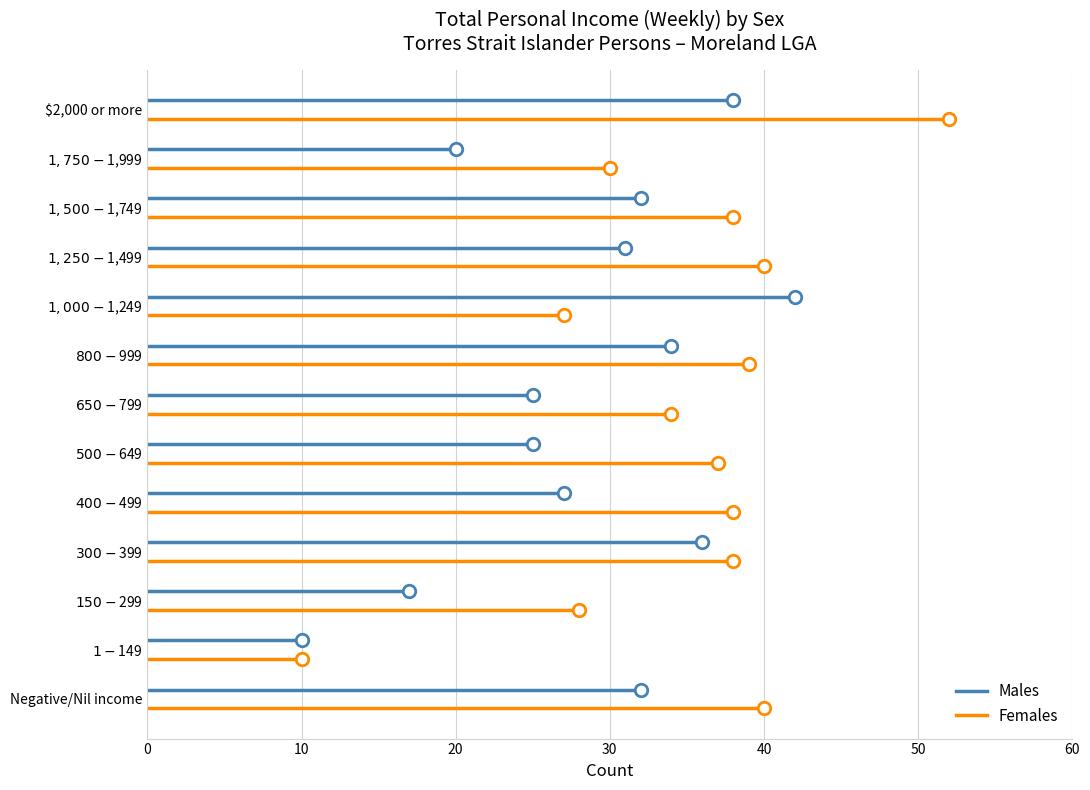

What are all the series names shown in the legend?

Males, Females